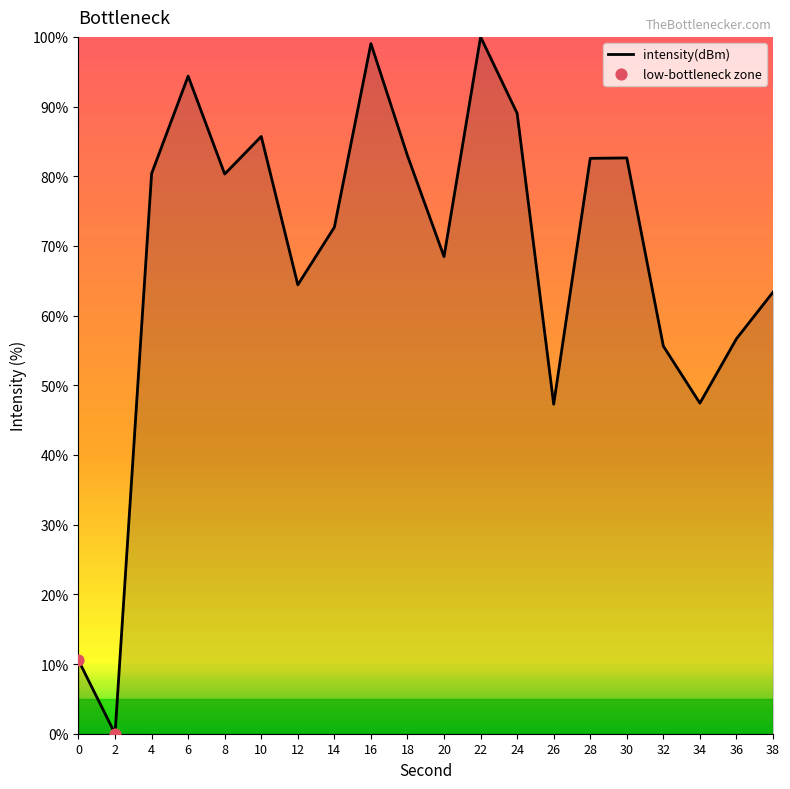

Between 12 and 6, which is larger?

6